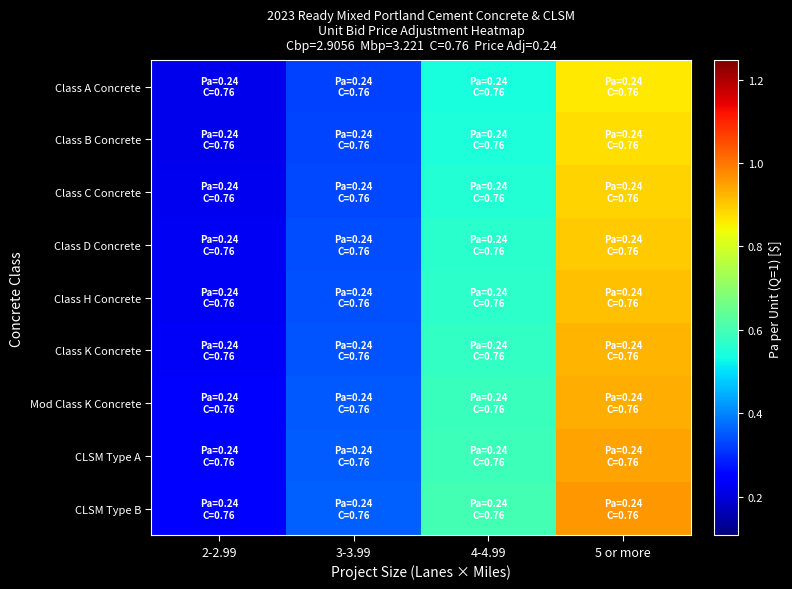

At how many categories does at least one series exceed 0?

4